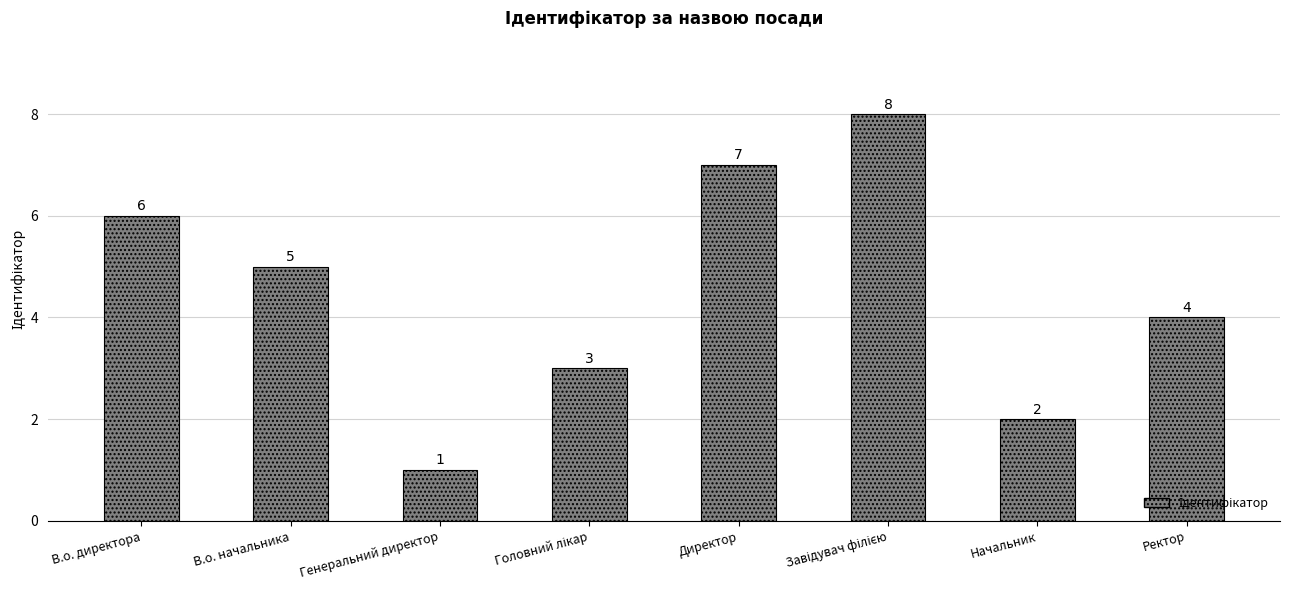

What is the approximate value at Генеральний директор?

1